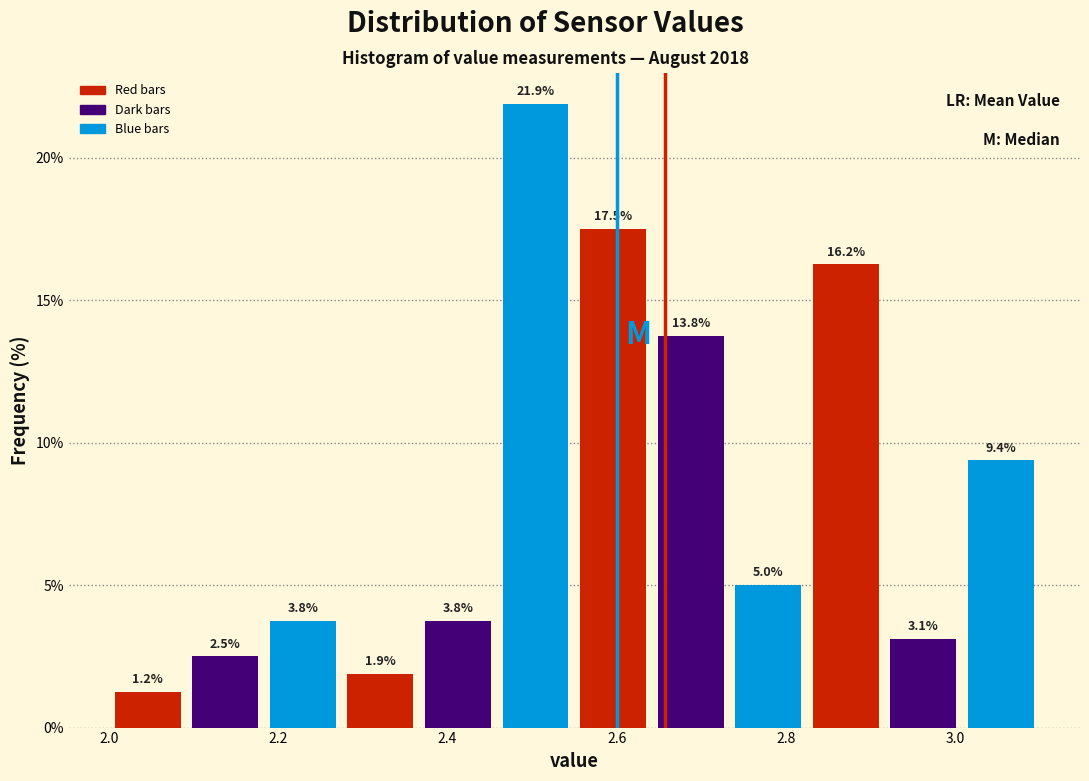

What is the height of the bar covering 2.92 to 3.00 on the x-axis? The bar edges are not printed on the chart, so give them approximately, as read against the axis.

3.1